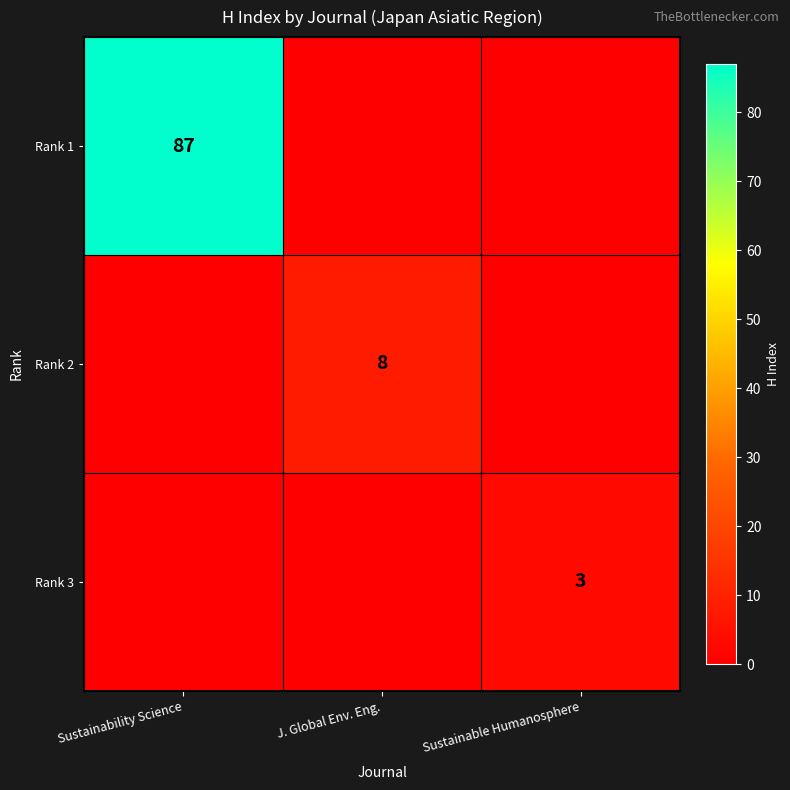

Is it true that Rank 2 equals 8 at J. Global Env. Eng.?

True